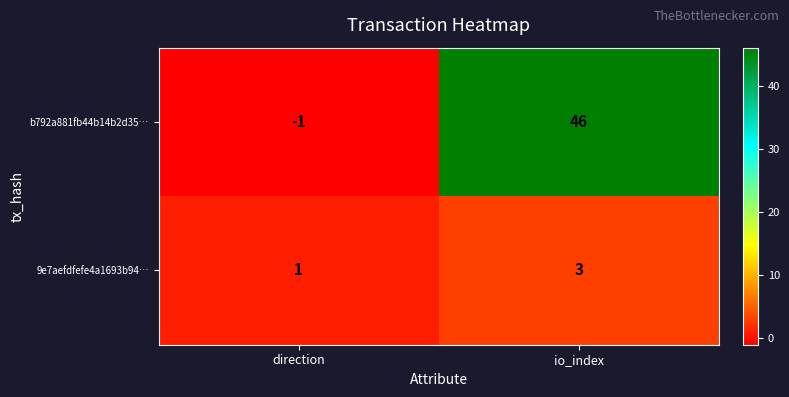

What is the greatest value displayed?

46